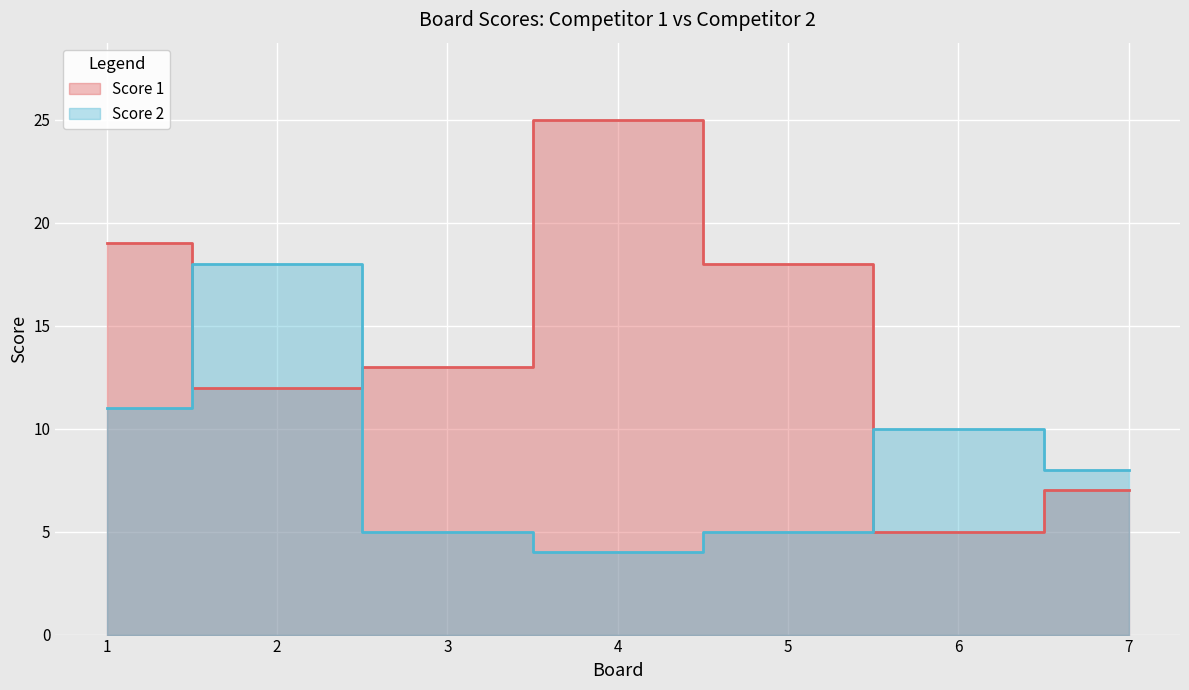

List the labels in order of Score 1 value, smallest first.

6, 7, 2, 3, 5, 1, 4